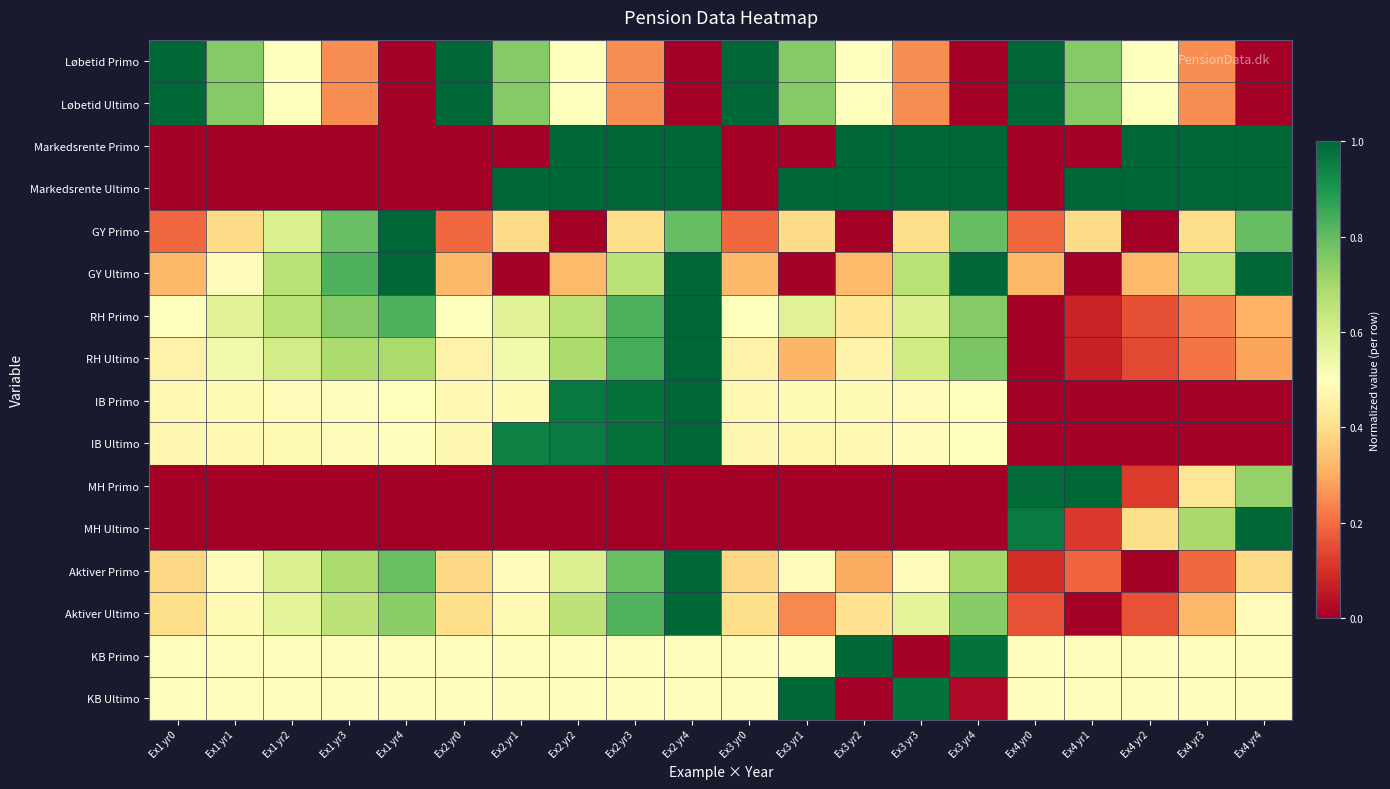

At how many categories does at least one series exceed 0?

20